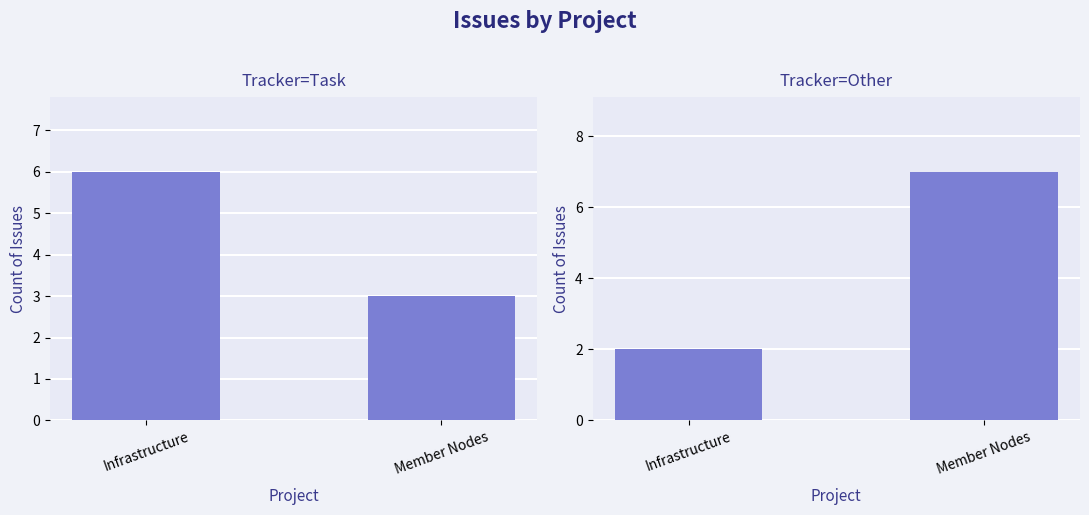

Which series has the largest total across all categories?

Task